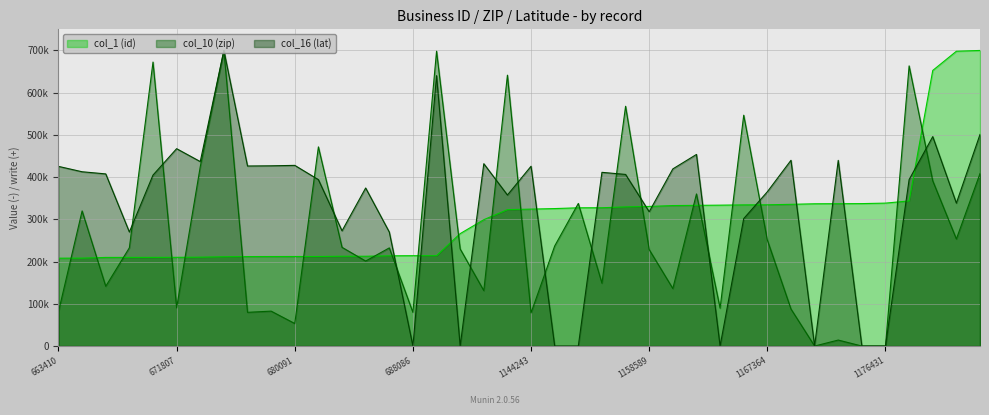

What is the difference between the highest and lowest values at 1173727?

337309.2